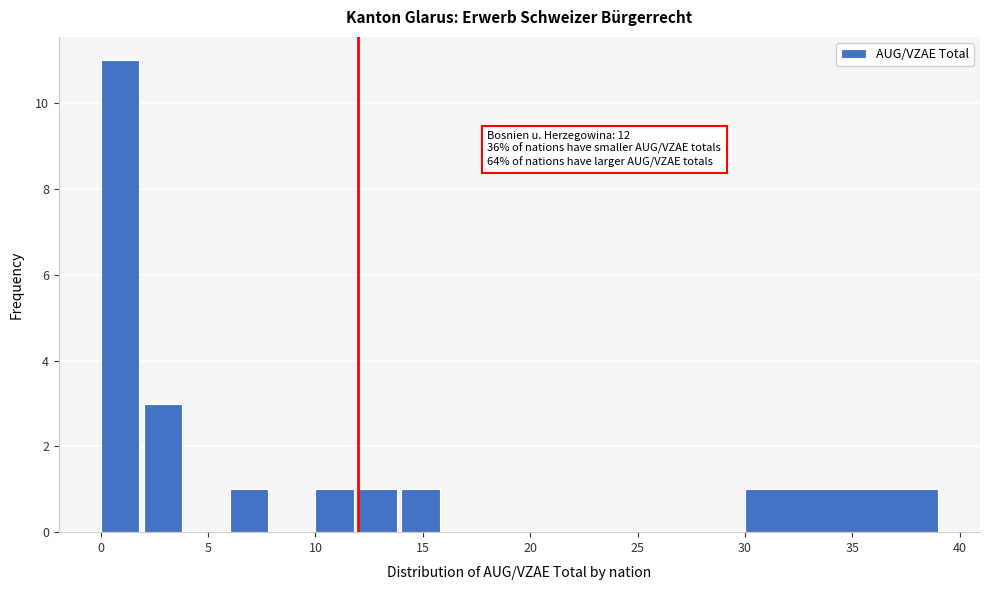

Which range on the x-axis has the tallest bar?

0 to 2